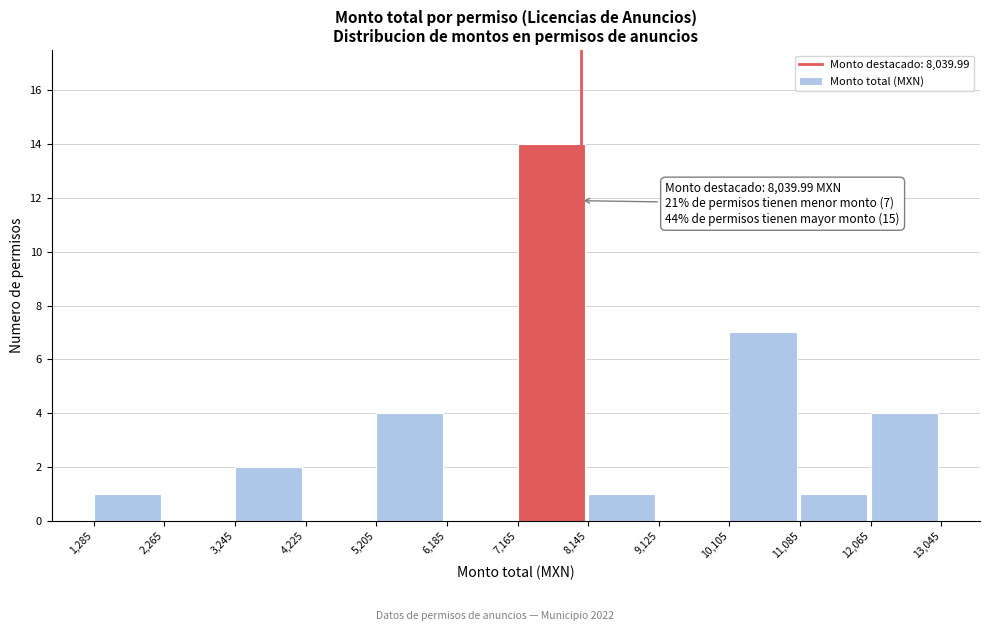

Which range on the x-axis has the tallest bar?

7,165 to 8,145